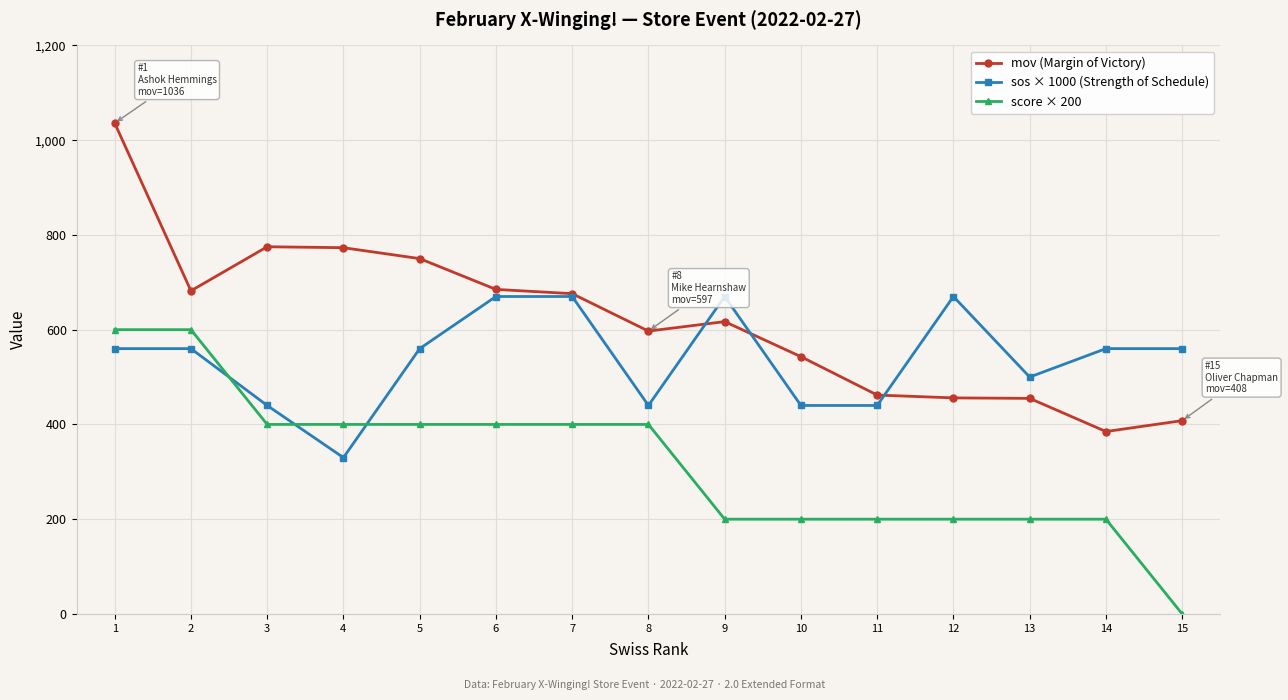

How many lines are shown in the chart?

3